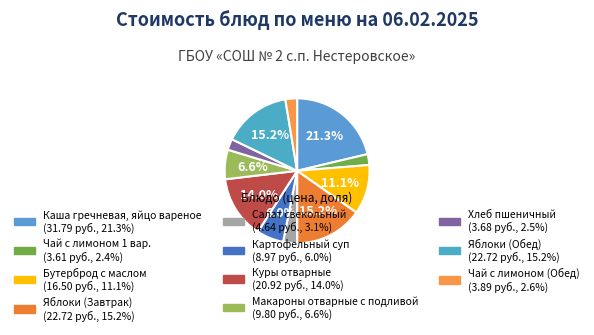

How many slices are in this pie chart?

11